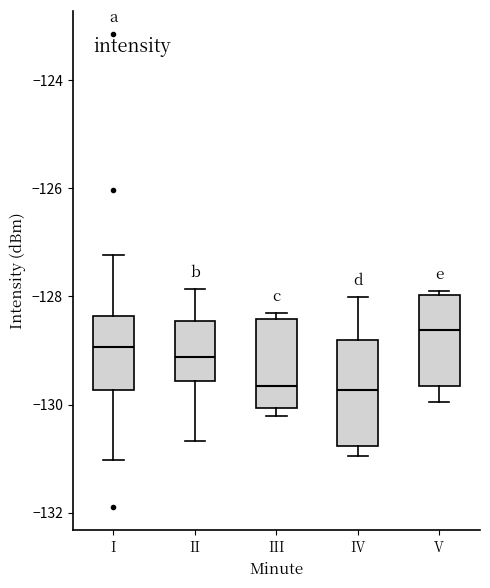

Where does the upper whisker of the box for I end on the y-axis? The values are not printed on the chart, so give them approximately, as read against the axis.

-127.2